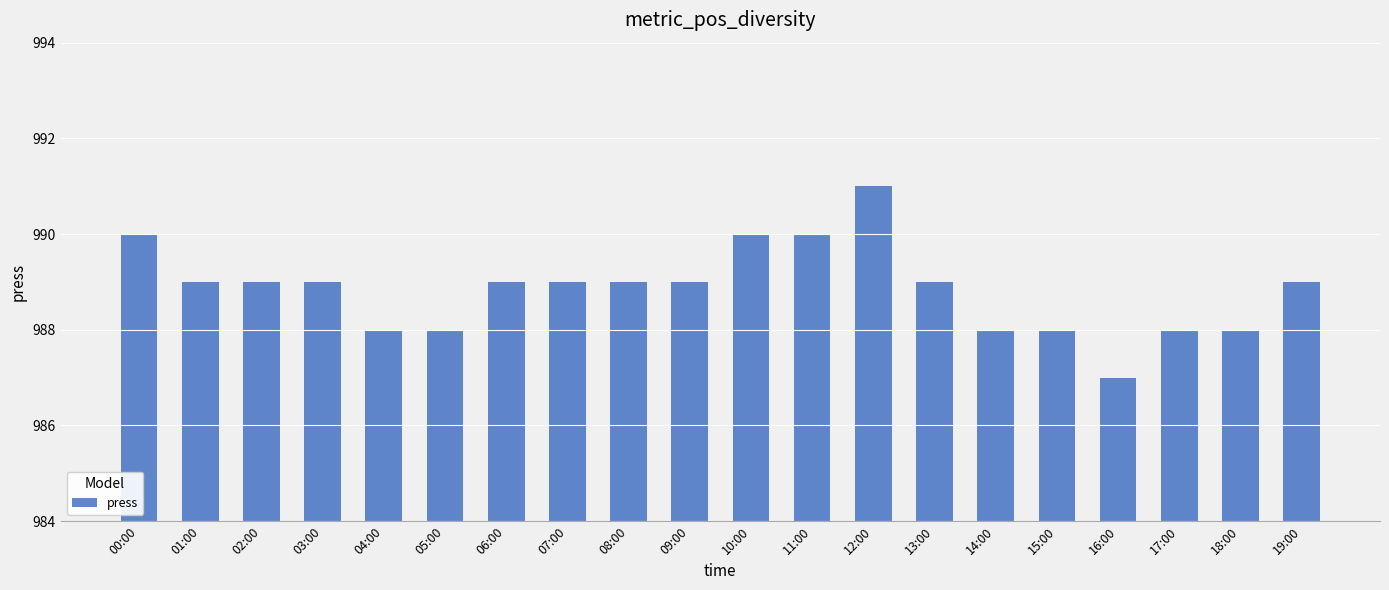

Count the number of categories in the chart.

20